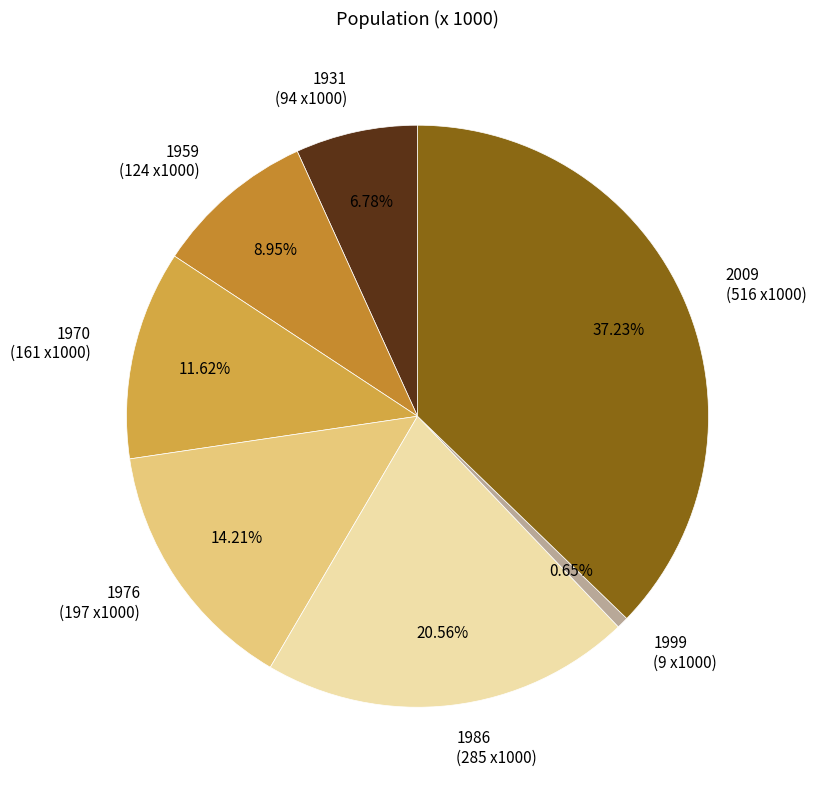

The 1931 slice represents 20% of the pie. True or false?

False